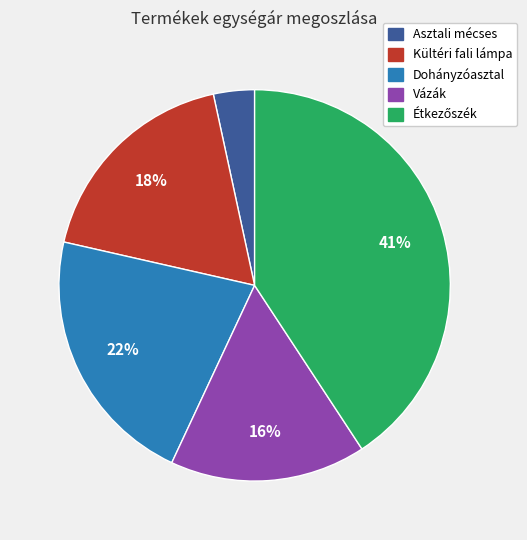

To the nearest percent, what portion does Asztali mécses represent?

3%